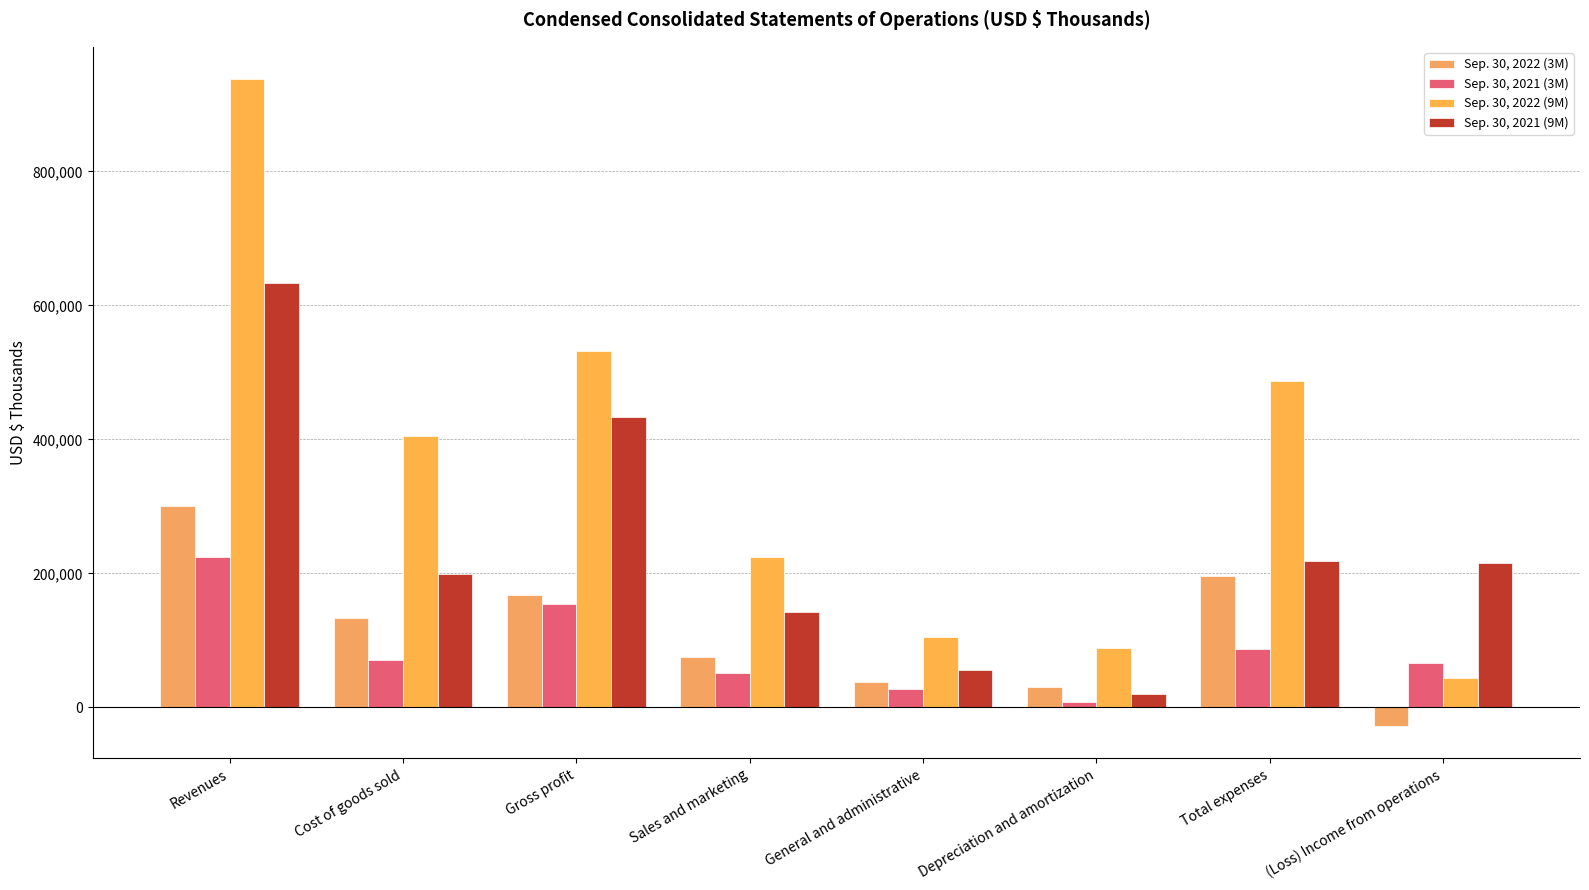

Is it true that Sep. 30, 2022 (9M) equals 38699 at Depreciation and amortization?

False